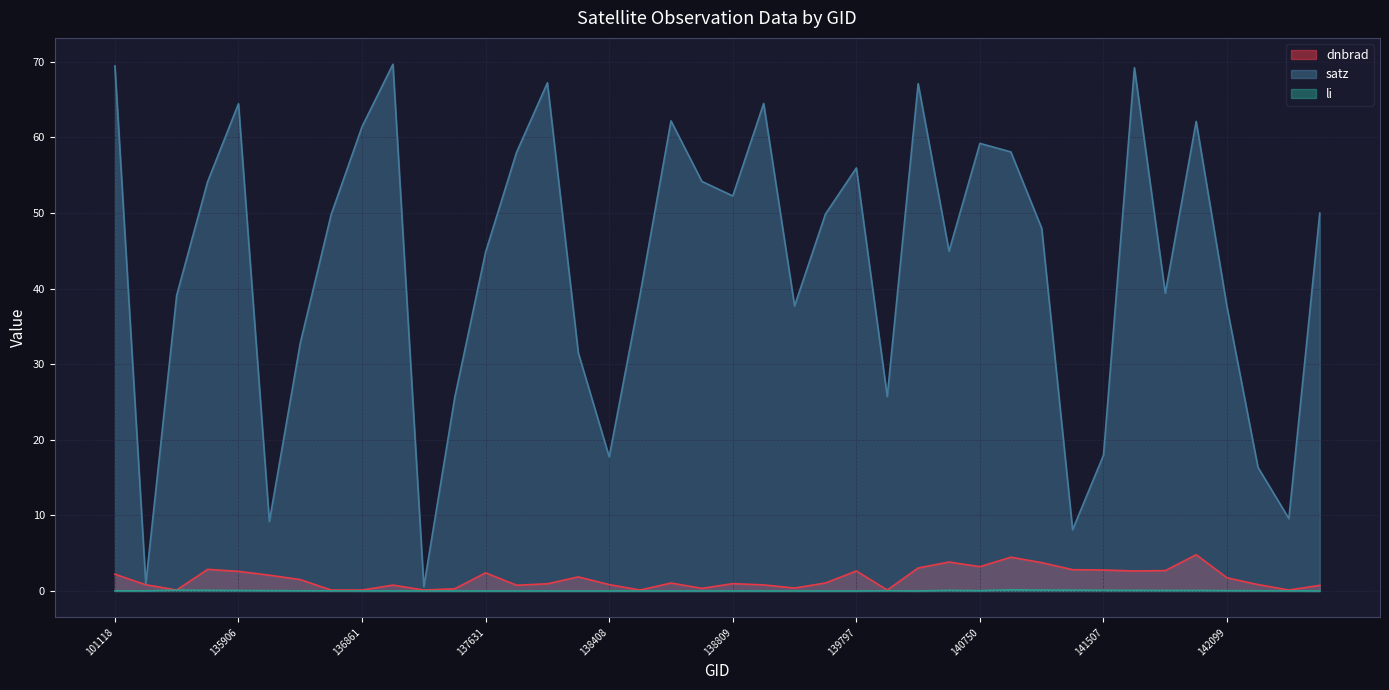

What is the value of the satz point at the 22nd from the left?

64.5